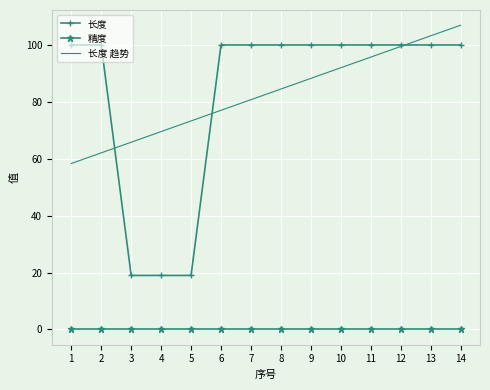

At which category is the sum across all series the highest?

14